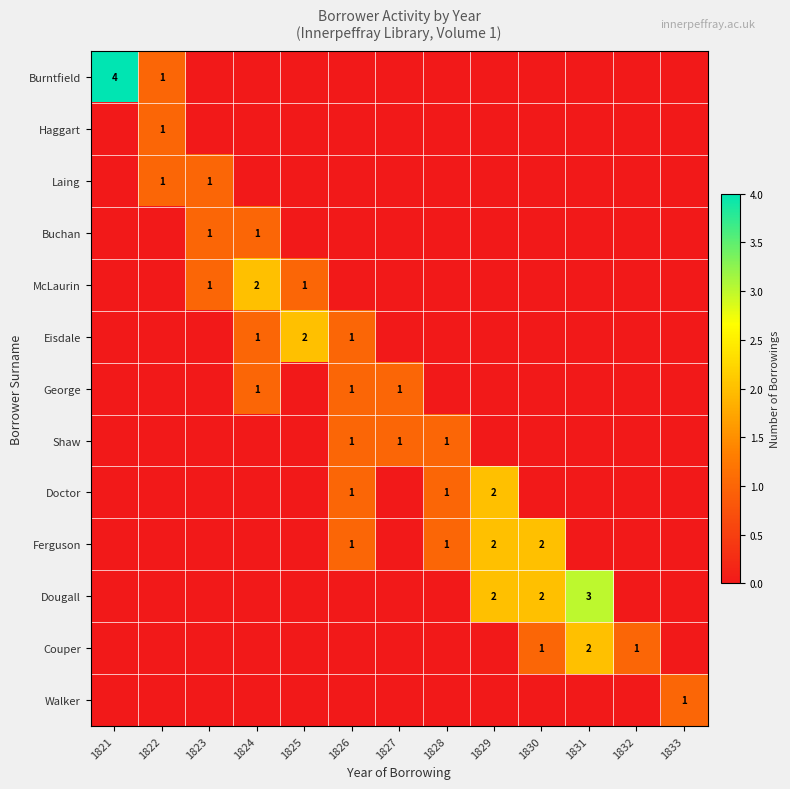

What is the total value across all series at 1831?

5